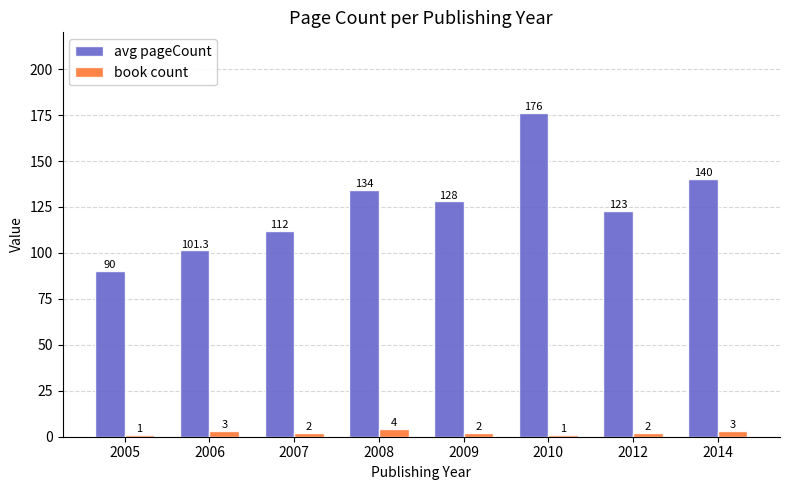

The avg pageCount series shows 184.2 at 2009. True or false?

False